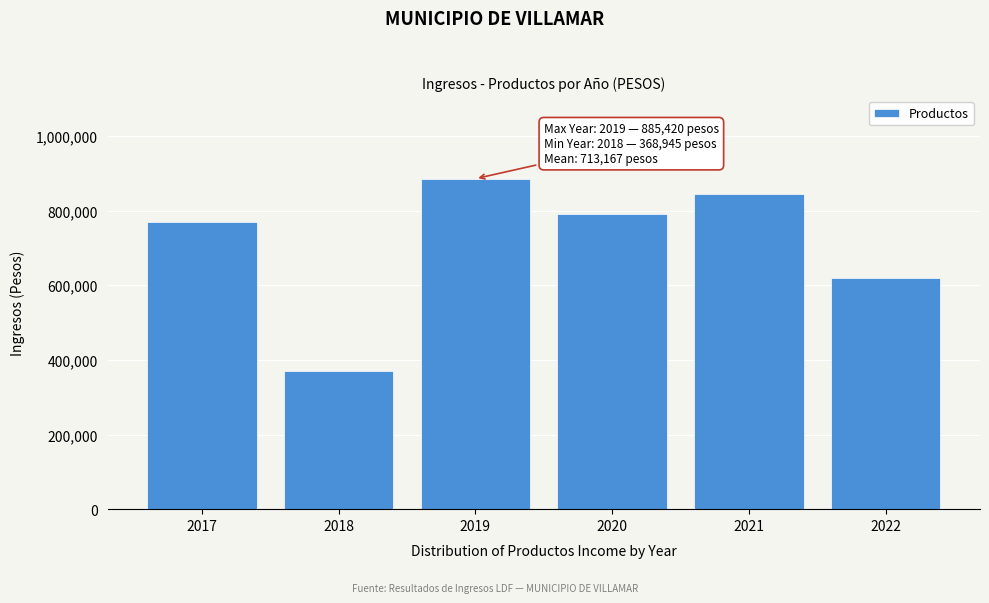

Reading right to left, extract all data points from this chart.

619130	845575	790895	885420	368945	769038